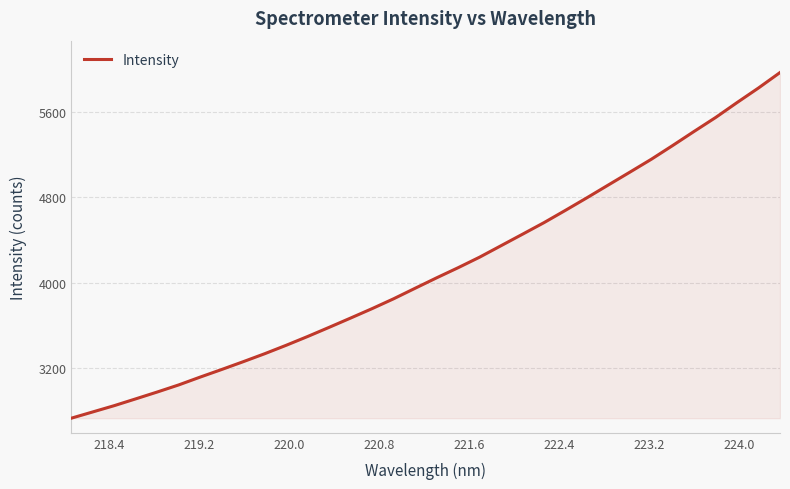

True or false: the data has more than 0 interior local peaks.

False